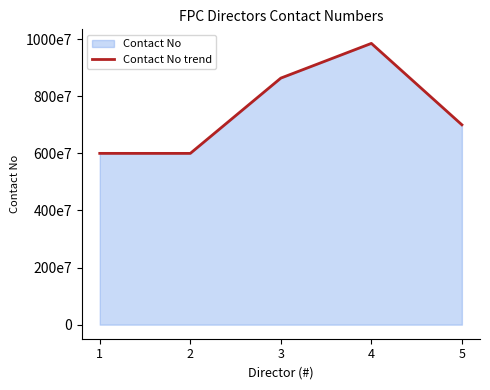

At which category does the data reach its first local valley?

2